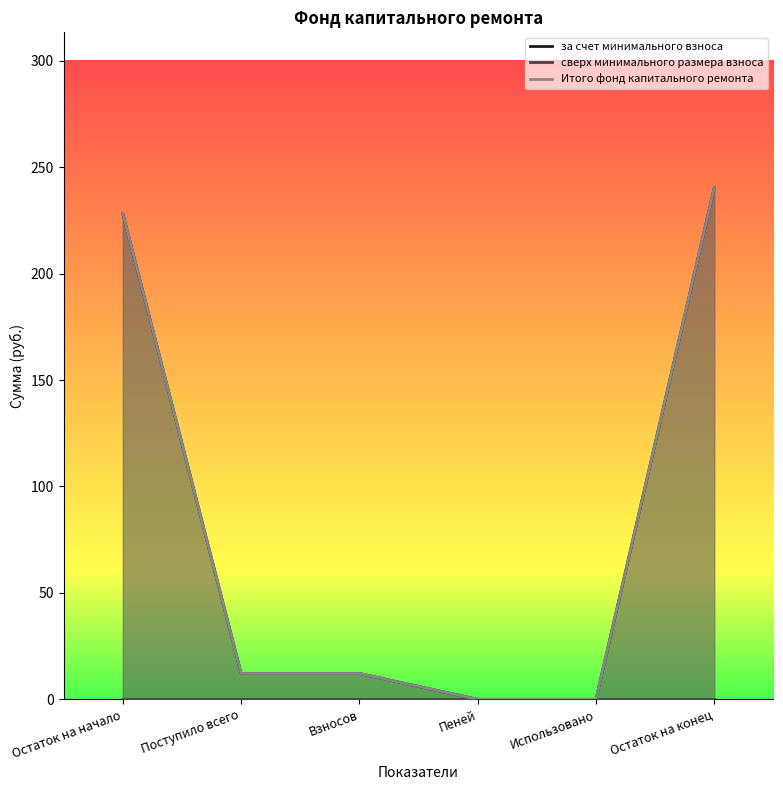

At which label does сверх минимального размера взноса reach its peak?

Остаток на начало